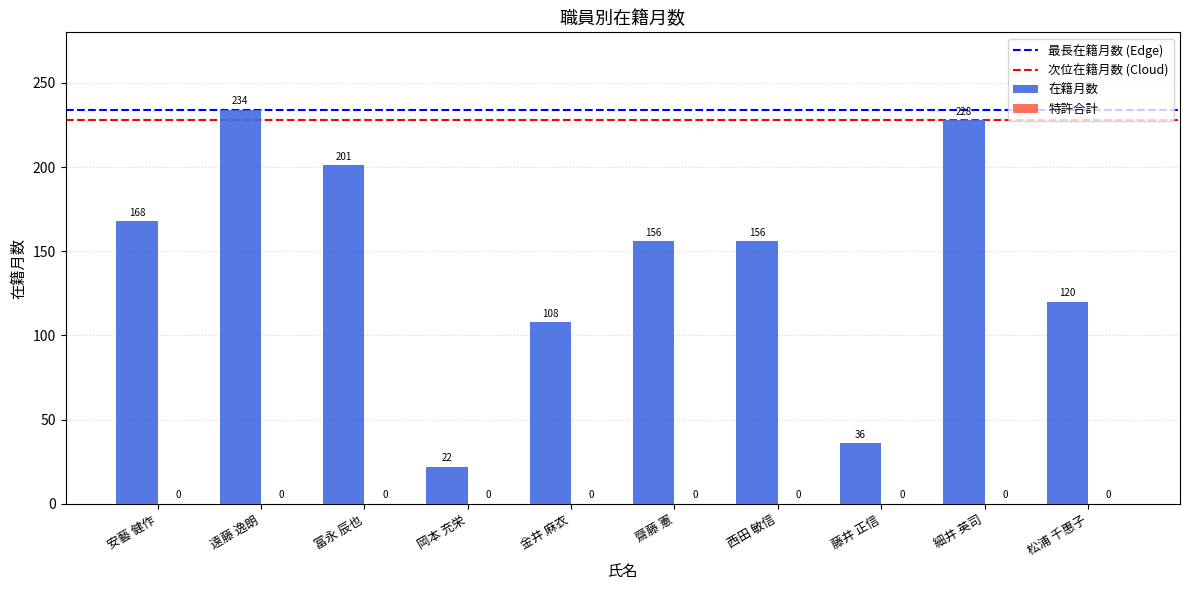

What is the value of the 3rd bar from the left?

201